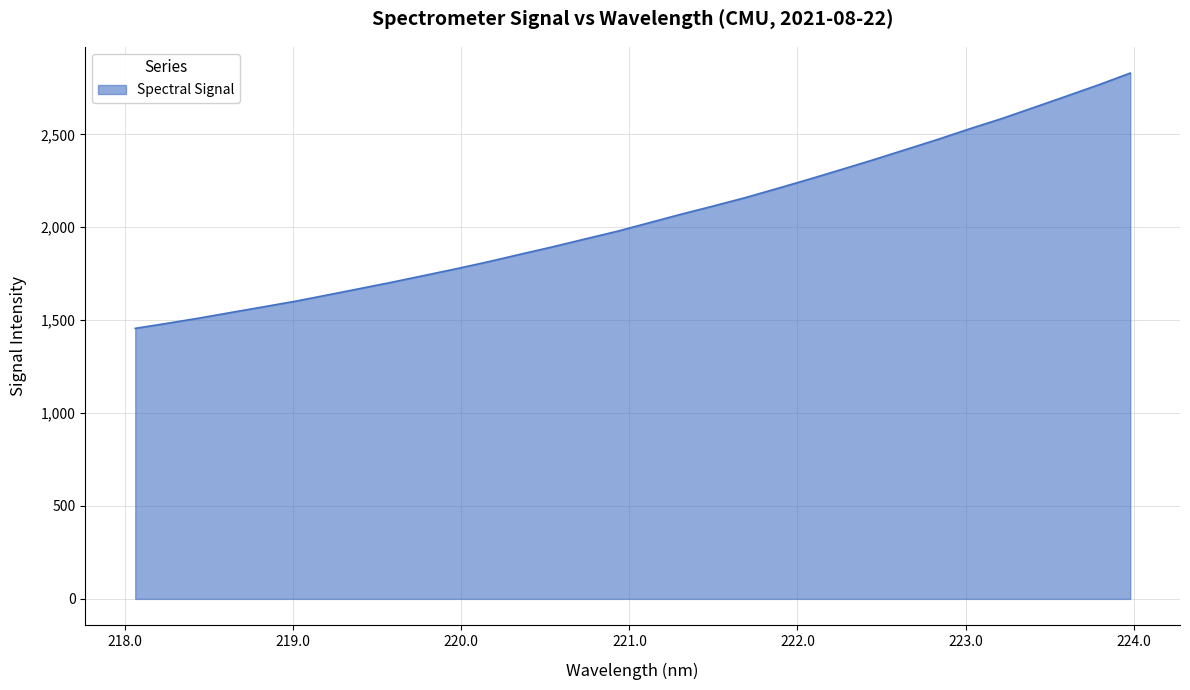

What is the minimum value shown in the chart?

1455.7